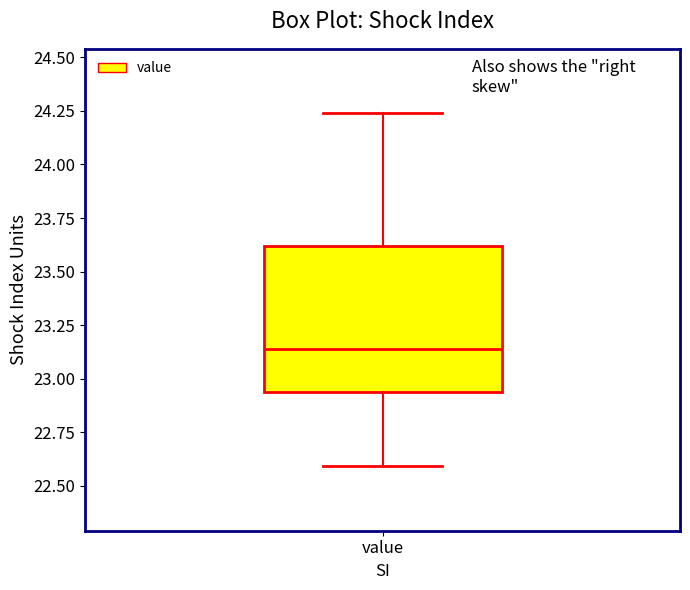

Read this box plot against the y-axis: the position of the median line, the range covered by the box, and the ends of both whiskers. The values are not printed on the chart, so give them approximately, as read against the axis.

median 23.15, box 22.95 to 23.60, whiskers 22.60 to 24.25